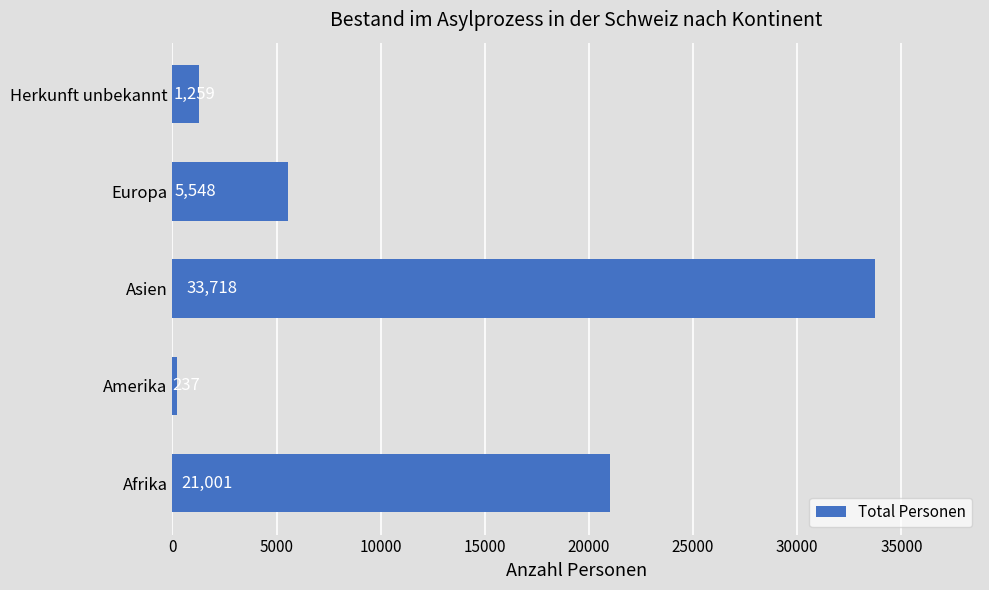

What is the maximum value shown in the chart?

33718